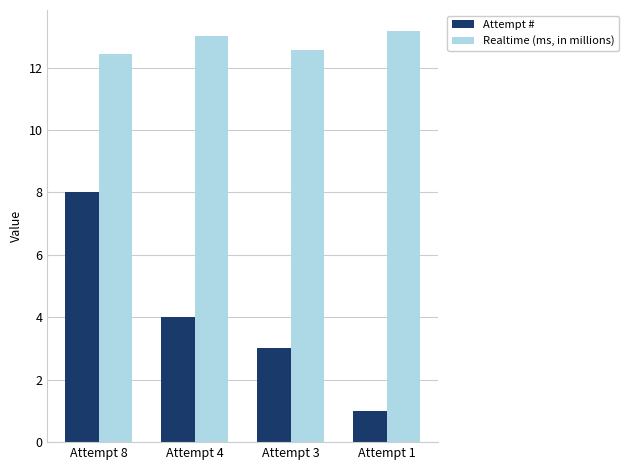

Is the value of Realtime (ms, in millions) at Attempt 3 greater than the value of Attempt # at Attempt 3?

Yes